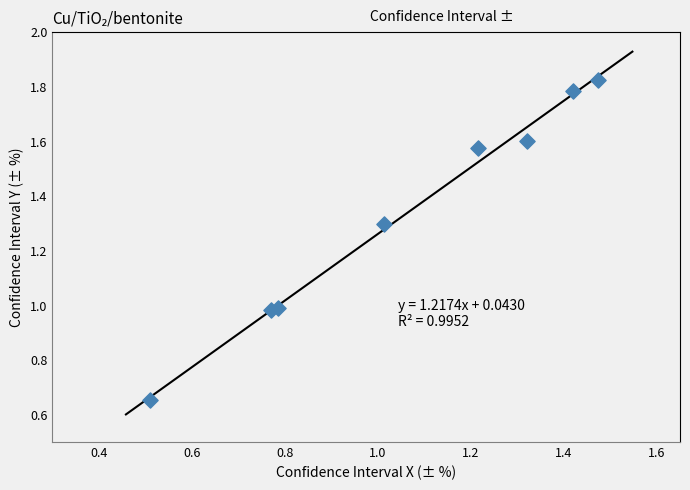

What is the average X value?

1.1